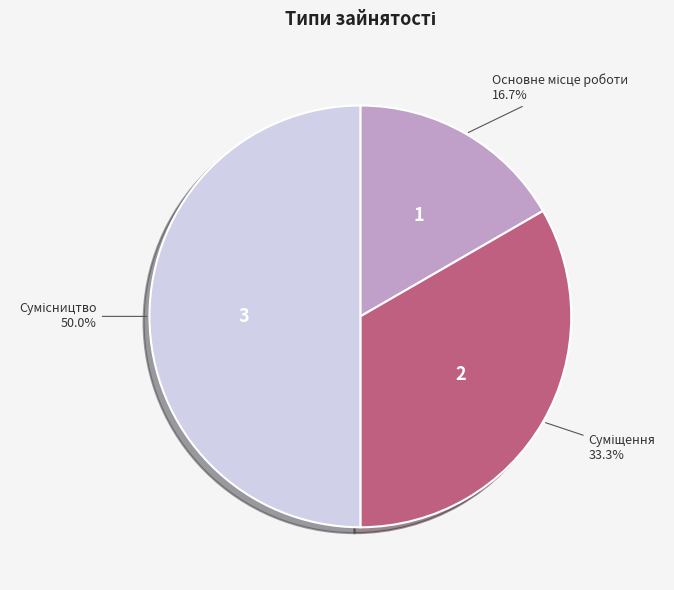

Does any single category account for the majority?

No